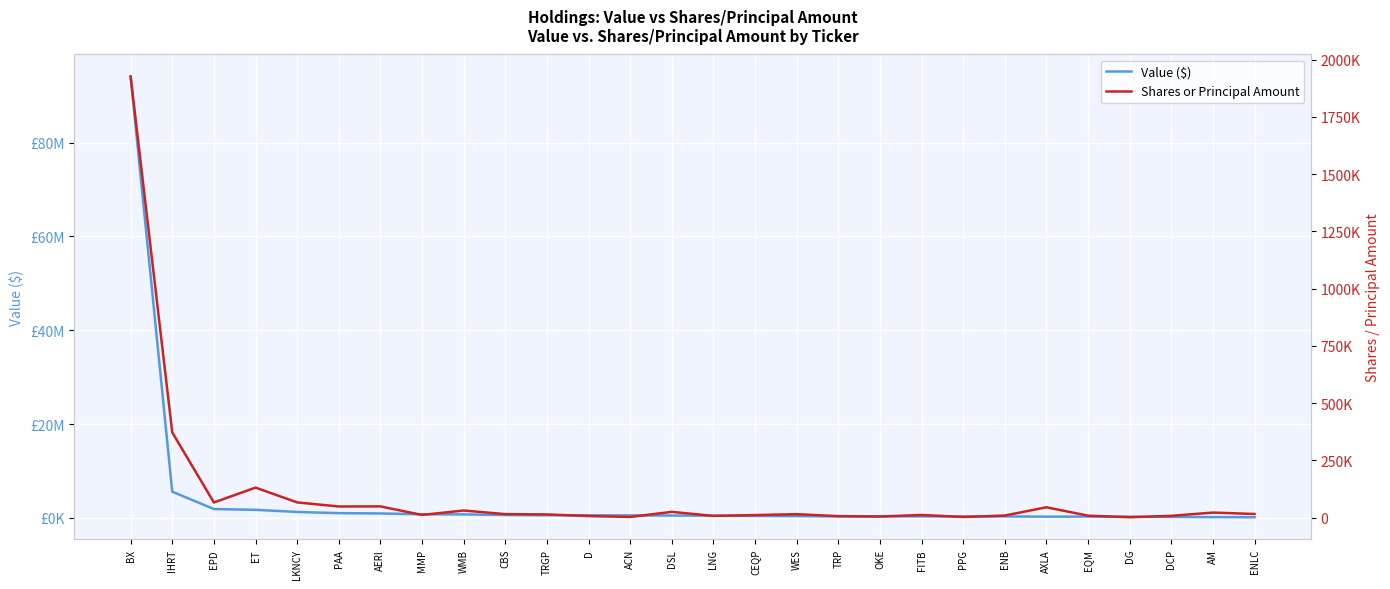

What is the spread (max minus min) of values at ACN?

523265